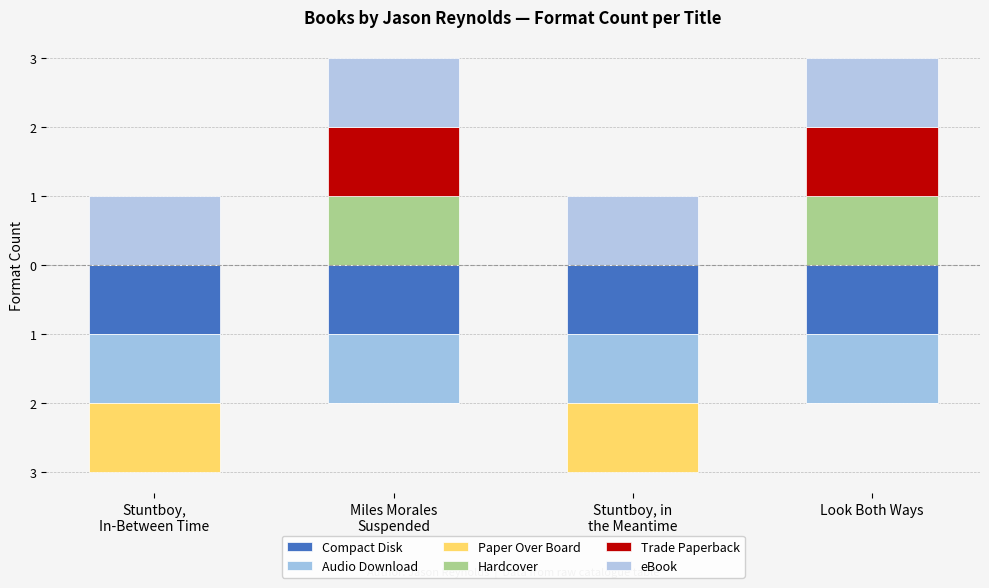

Which series has the largest range (max minus min)?

Paper Over Board